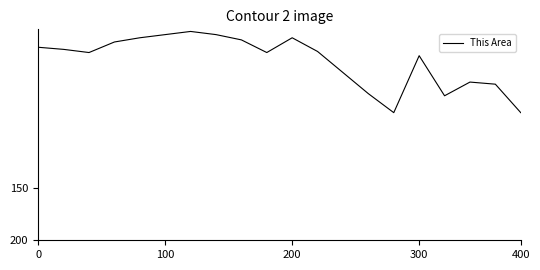

Does the chart have visible grid lines?

No